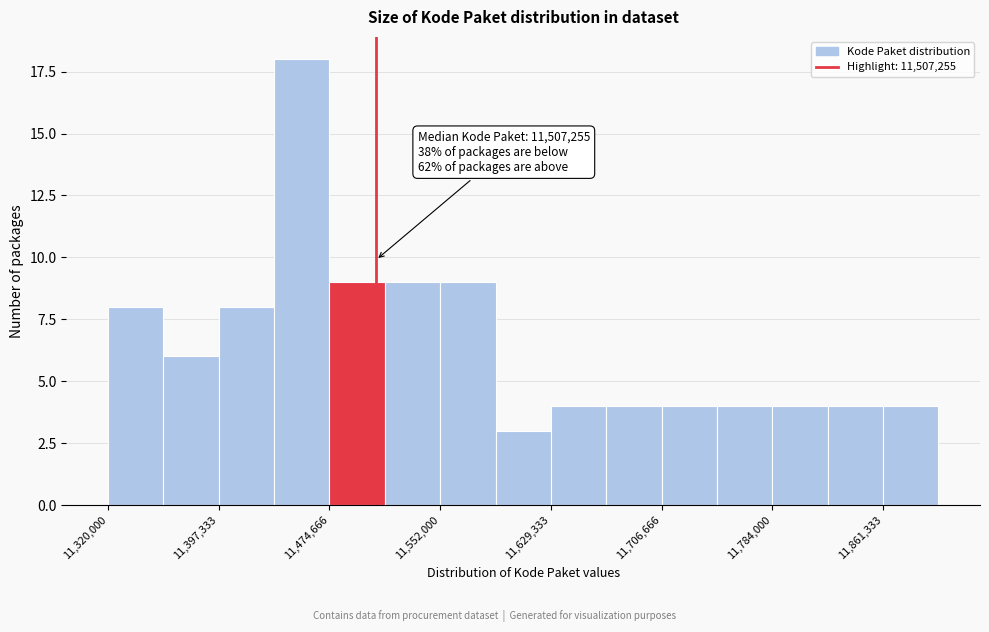

Read against the x-axis, roughly where is the centre of the tallest bar?

11460000